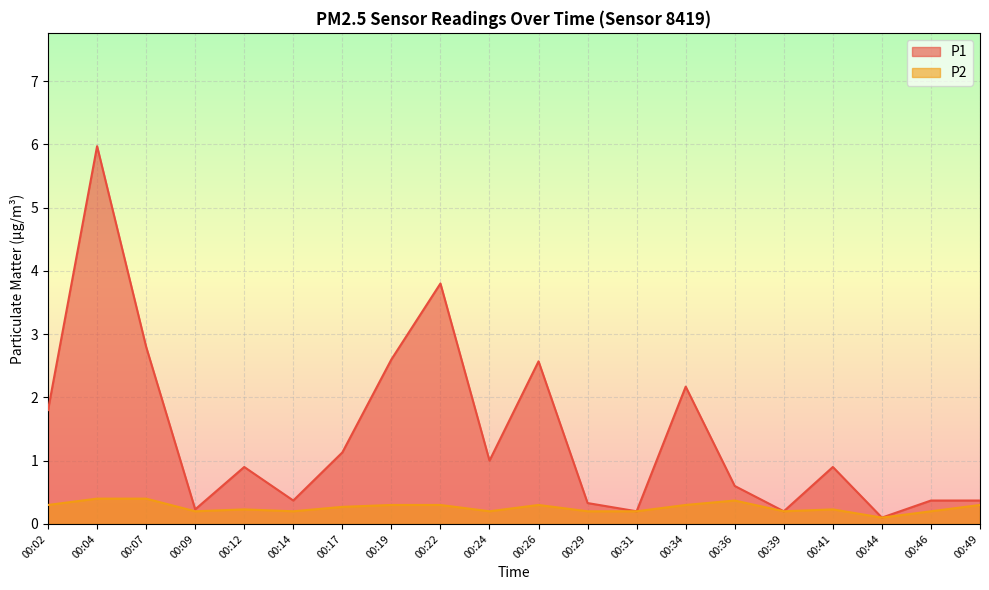

What is the value of the P2 point at the 10th from the left?

0.2